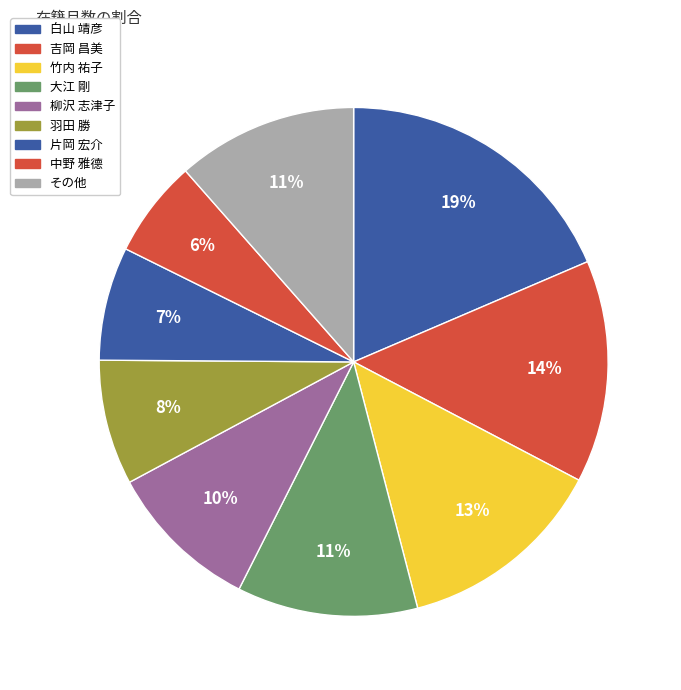

Is there any slice that represents more than half of the pie?

No